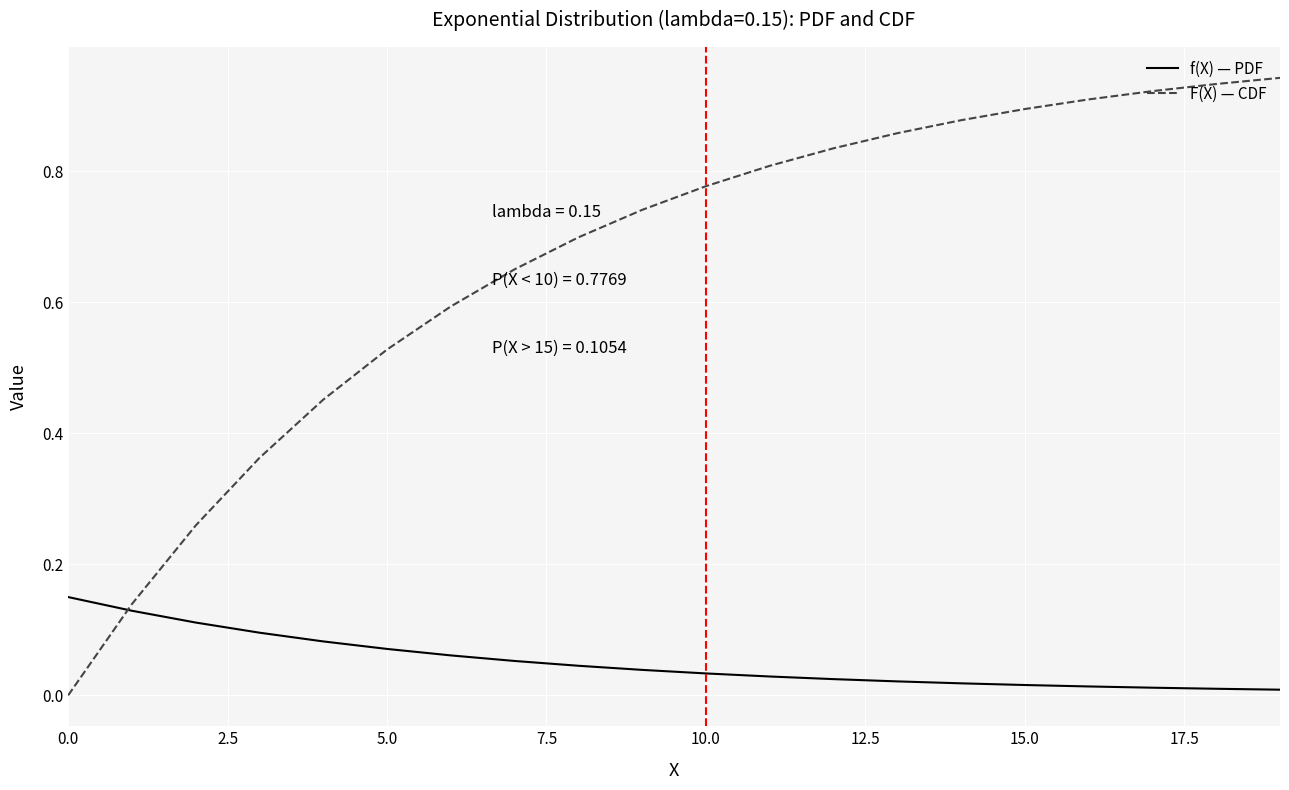

Which series has the largest total across all categories?

F(X) — CDF